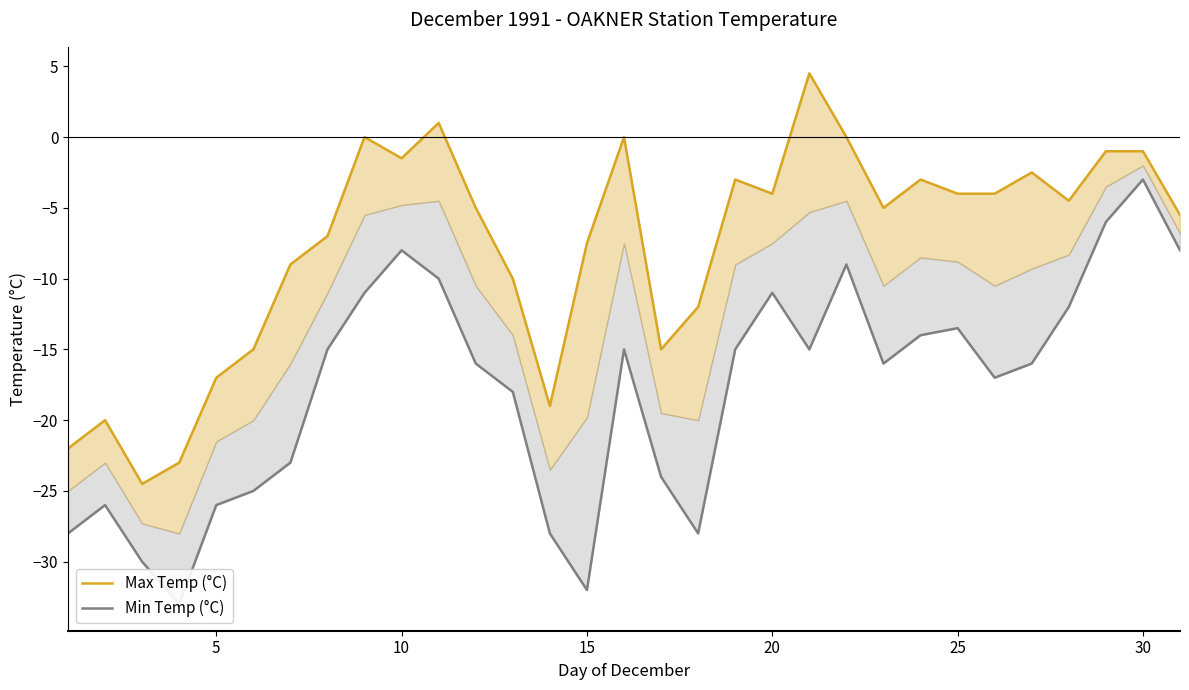

True or false: Max Temp (°C) and Min Temp (°C) intersect in this chart.

False